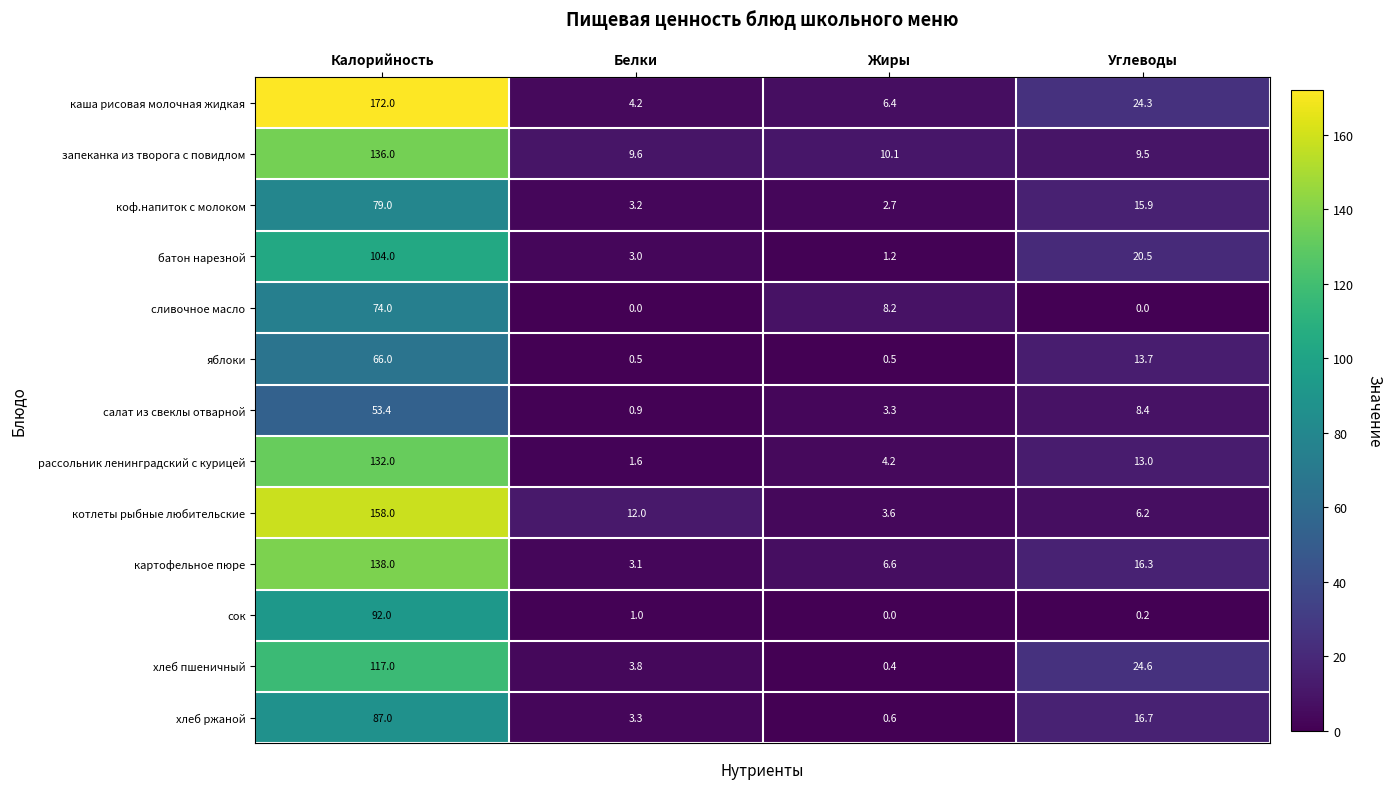

At which label does салат из свеклы отварной reach its peak?

Калорийность